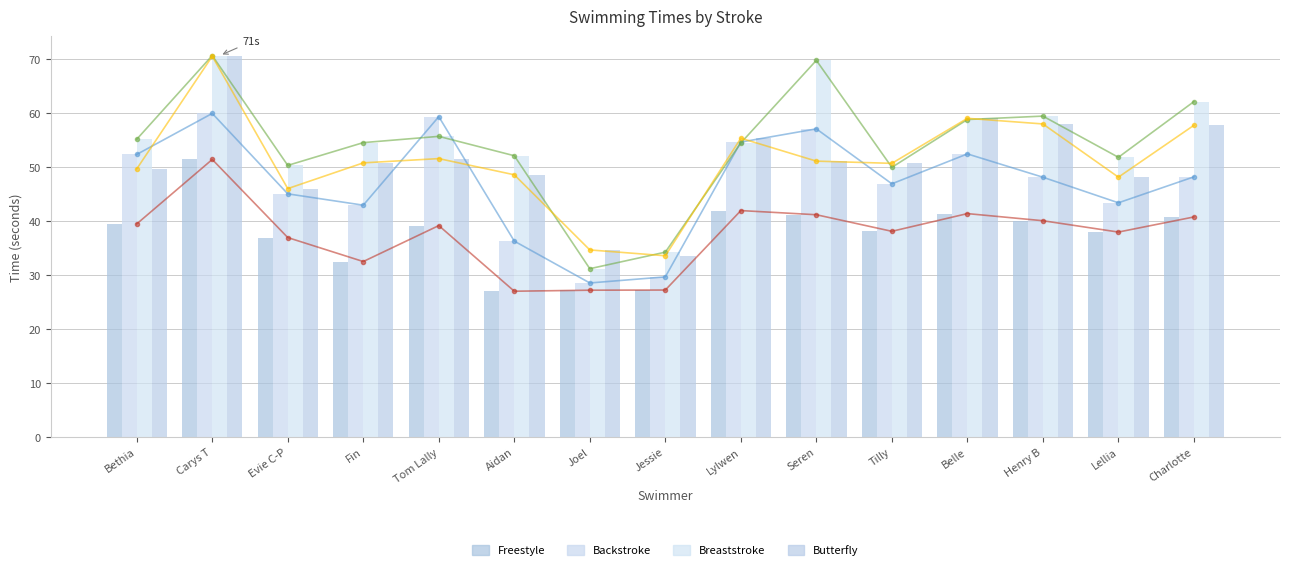

The value of Breaststroke at Carys T is 70.7. True or false?

True